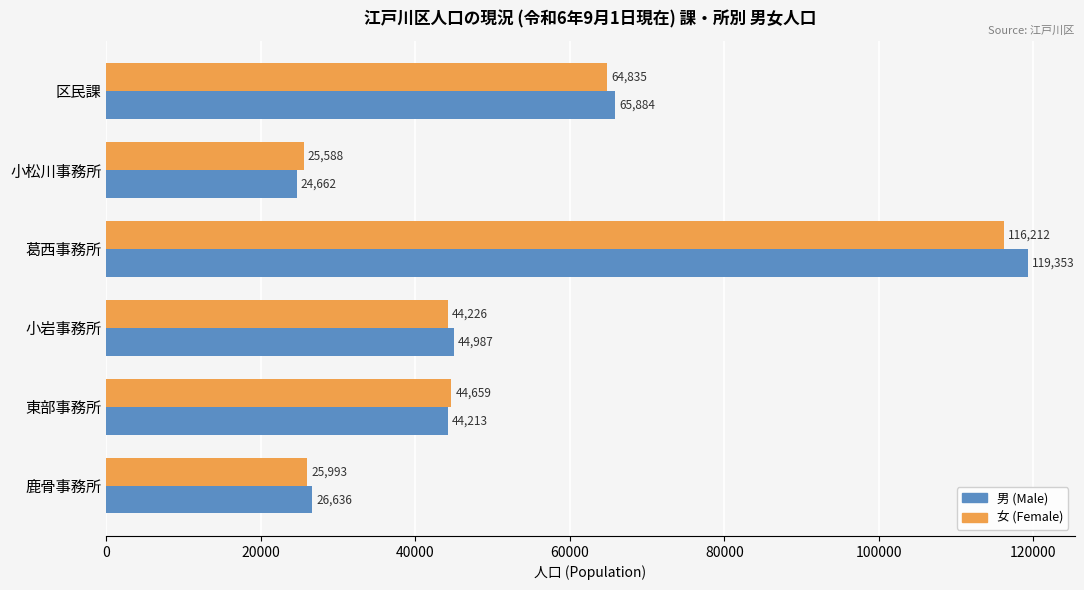

Which series has the largest range (max minus min)?

男 (Male)